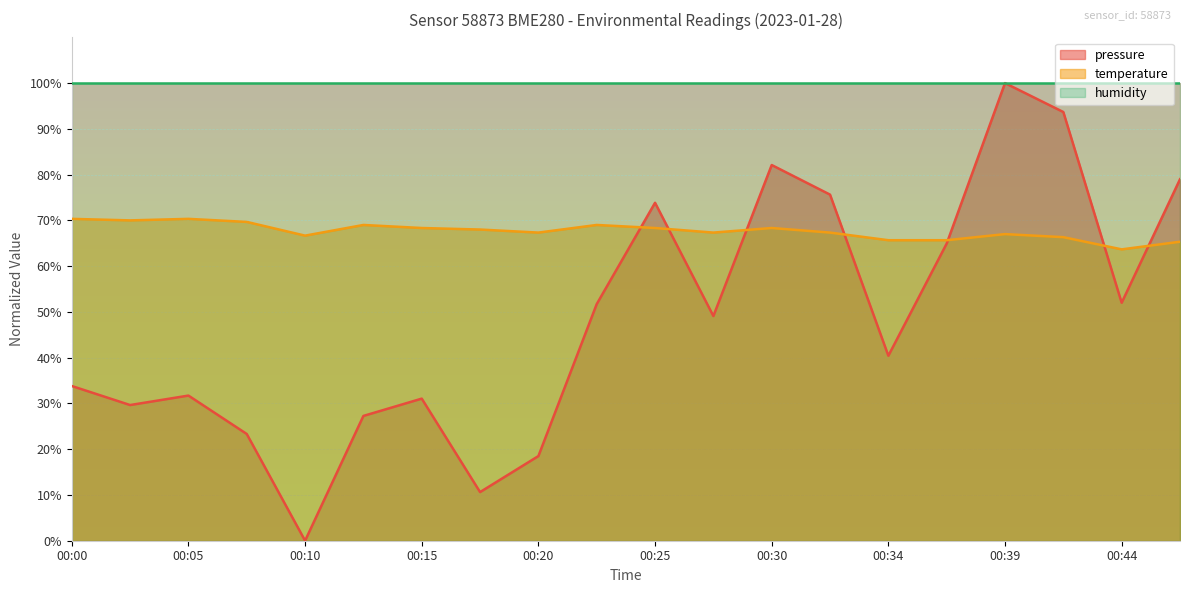

What is the difference between the maximum and minimum values in the pressure series?

100.0